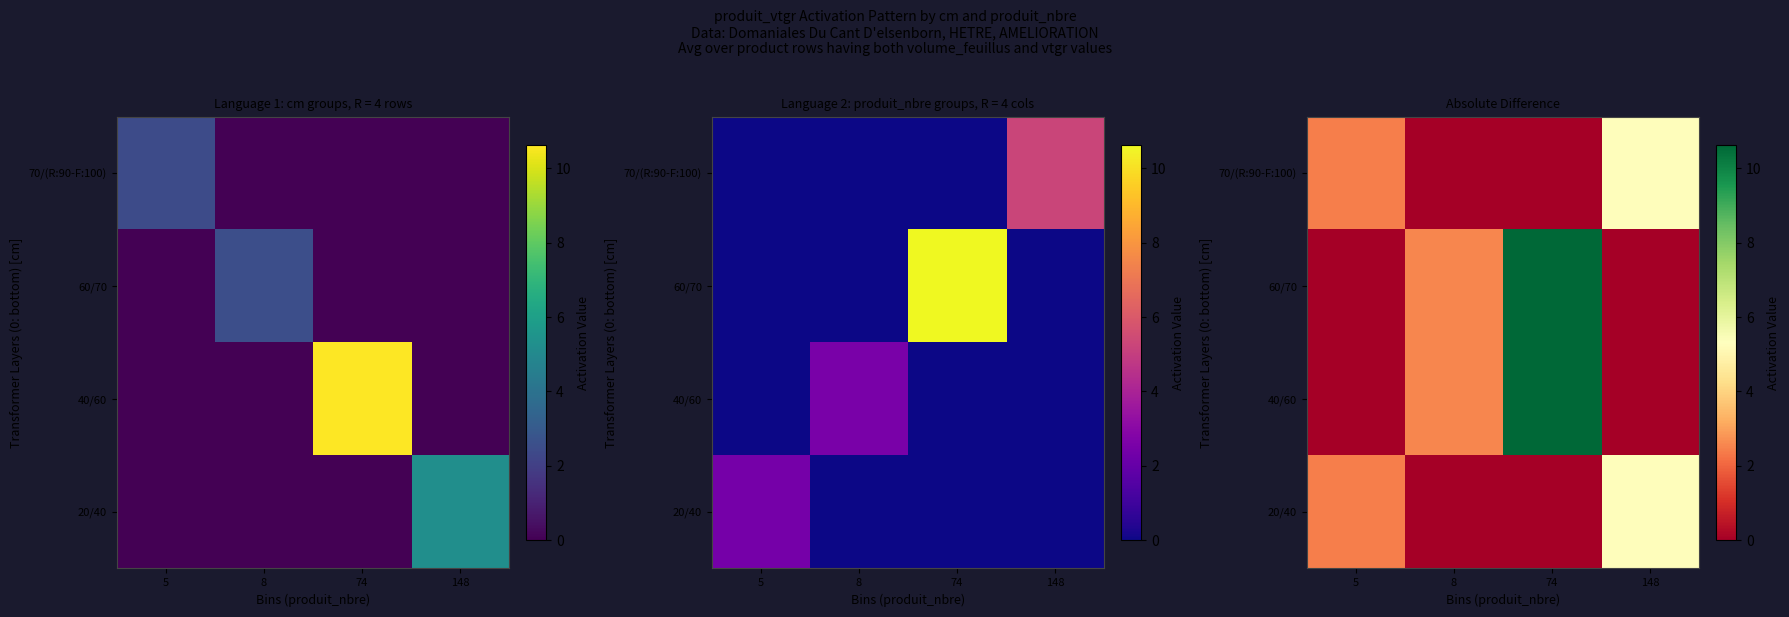

What is the difference between the 20/40 values at 74 and 5?

2.4